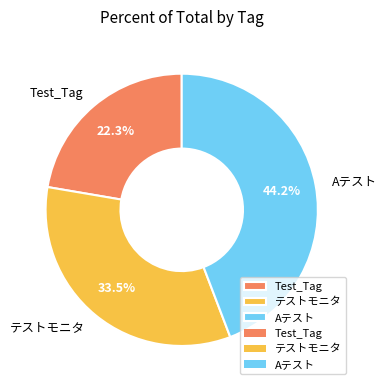

How much of the chart is everything except Test_Tag?

77.7%